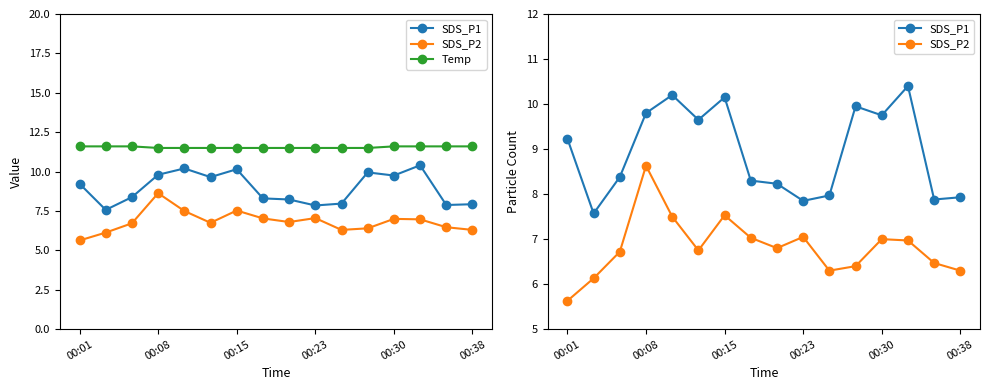

Rank the series by their average value, from lowest to highest.

SDS_P2, SDS_P1, Temp